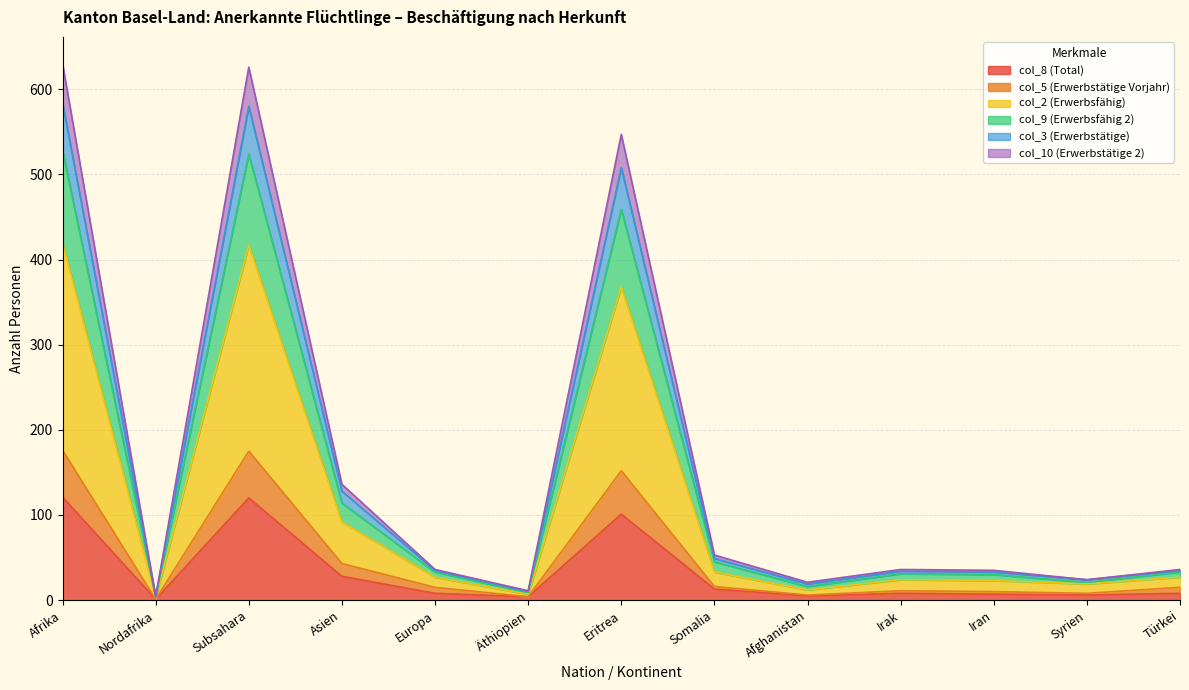

True or false: col_9 (Erwerbsfähig 2) and col_3 (Erwerbstätige) intersect in this chart.

False